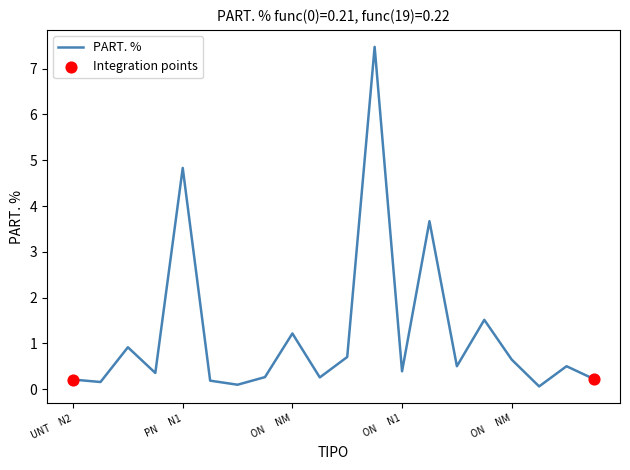

What is the maximum value shown in the chart?

7.5